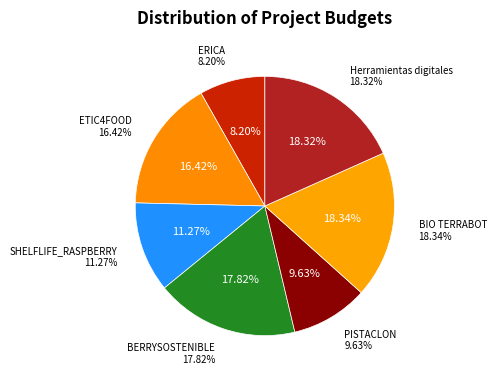

To the nearest percent, what portion does ERICA represent?

8%